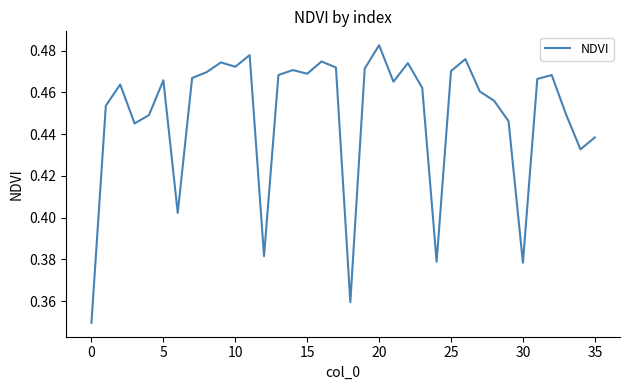

Count the number of categories in the chart.

36